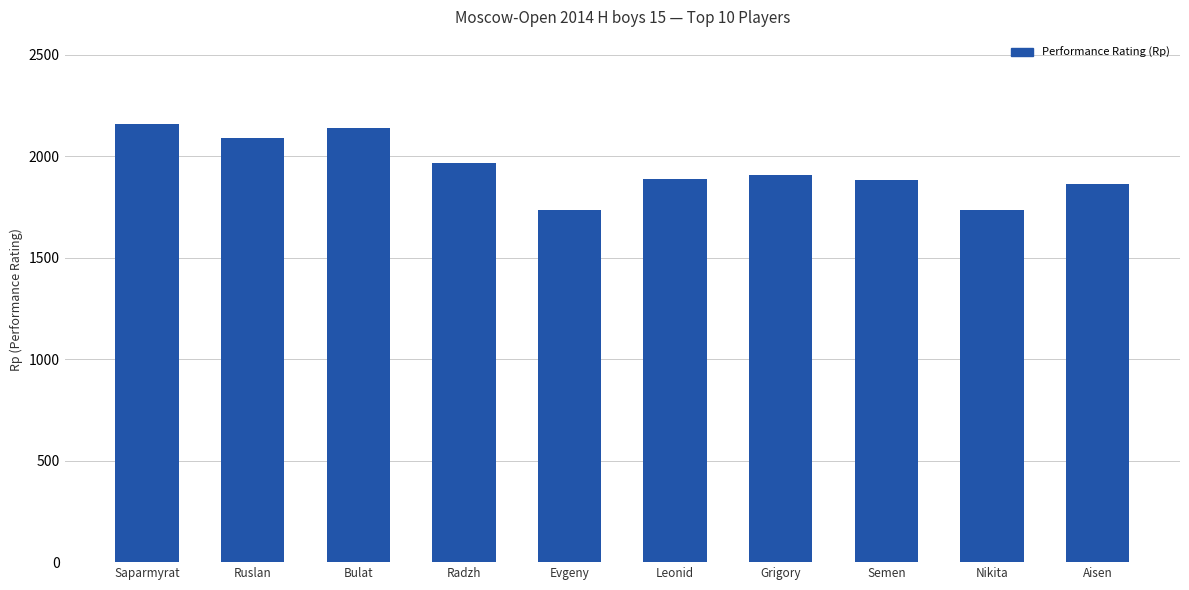

What is the difference between the second highest and second lowest values?

401